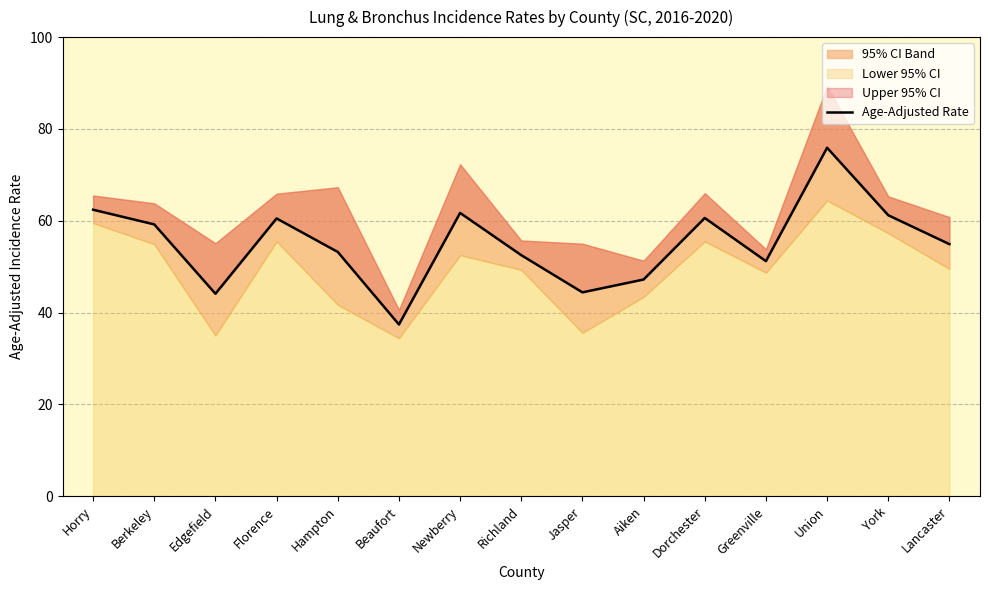

What is the smallest value displayed?

37.4